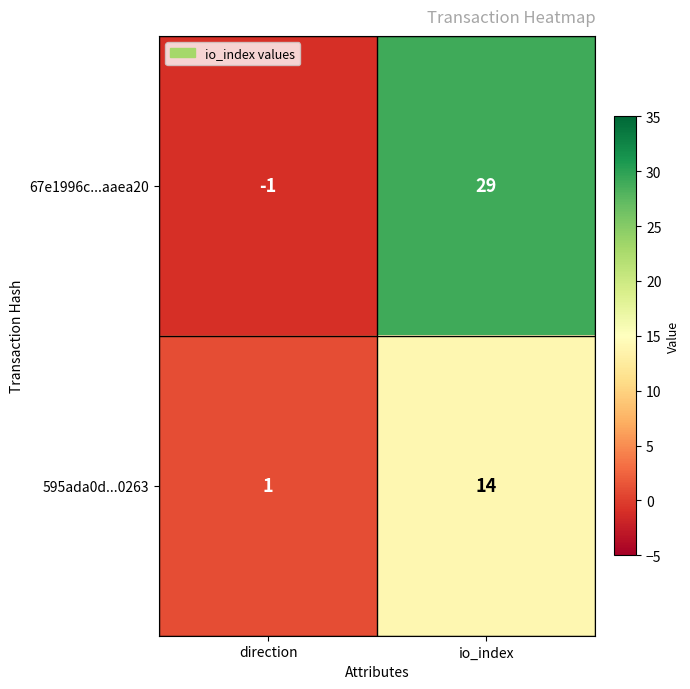

What is the sum of all 595ada0d...0263 values?

15